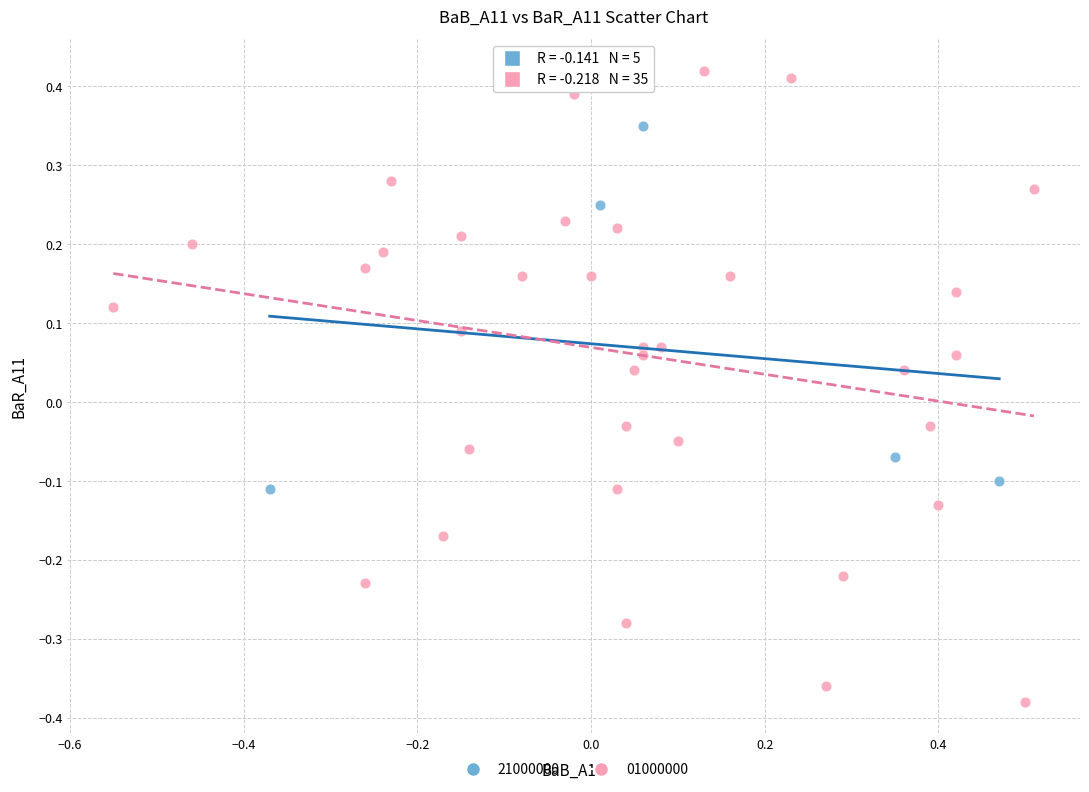

Which series has the largest Y range (max minus min)?

01000000